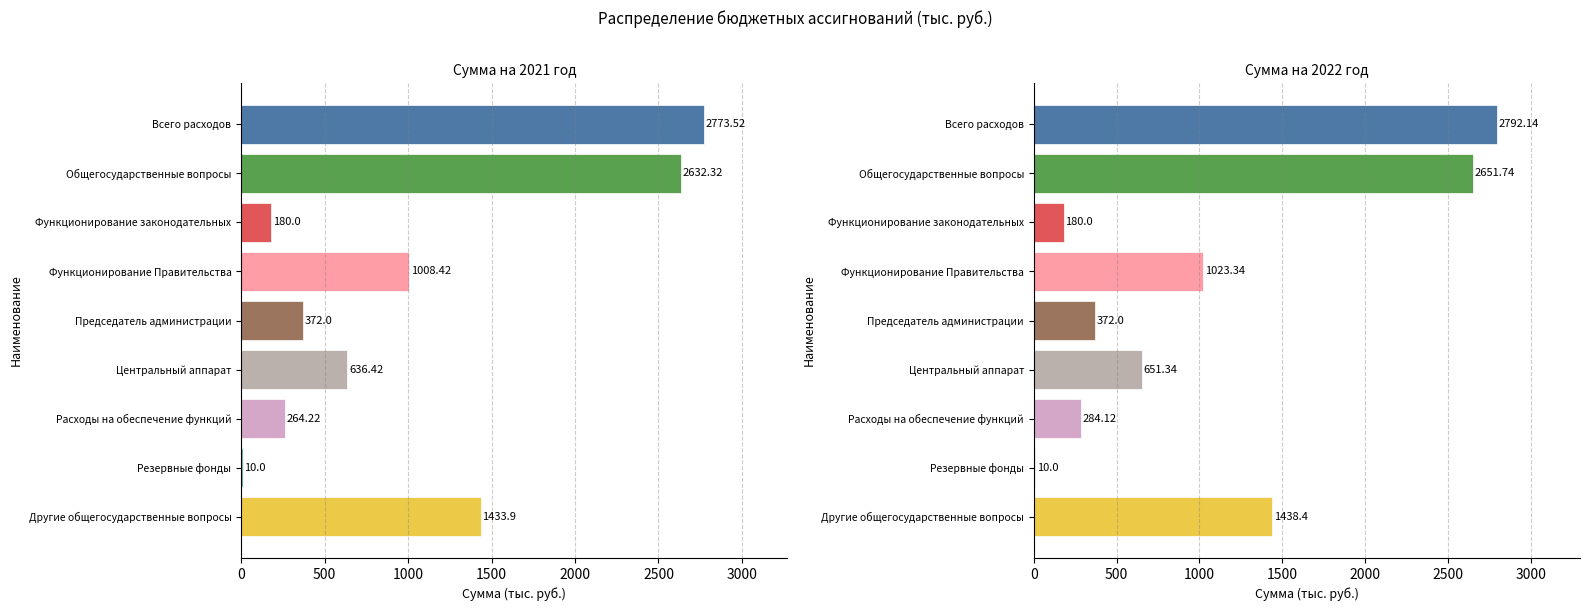

Reading left to right, list all the values displayed in this chart.

Сумма на 2021 год: 2773.5	2632.3	180.0	1008.4	372.0	636.4	264.2	10.0	1433.9
Сумма на 2022 год: 2792.1	2651.7	180.0	1023.3	372.0	651.3	284.1	10.0	1438.4